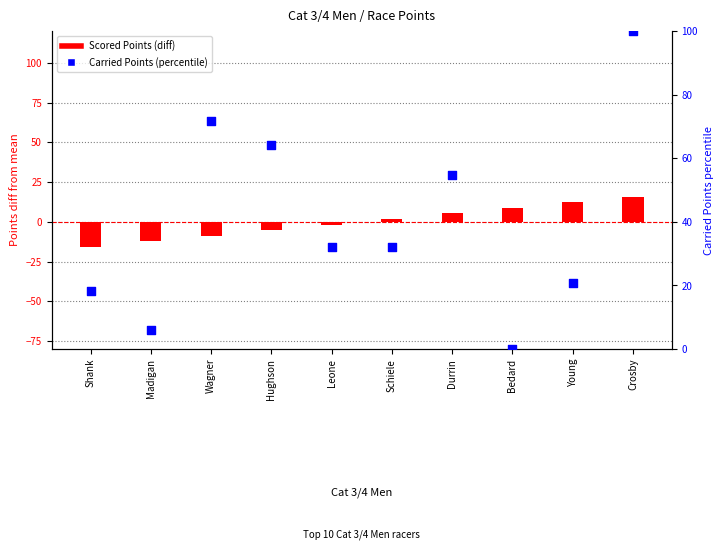

Which series reaches the minimum Y coordinate?

Scored Points (diff from mean)